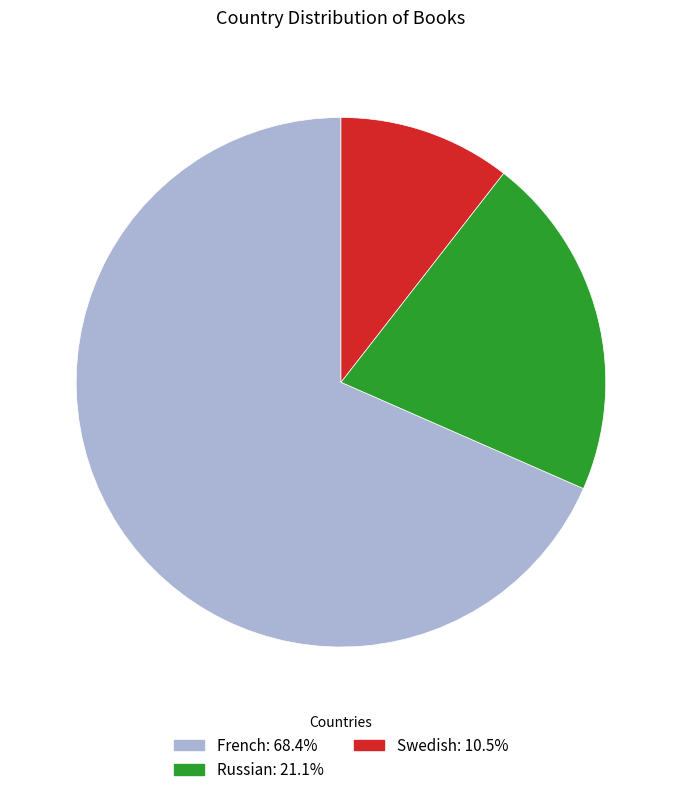

True or false: Swedish accounts for 1% of the total.

False